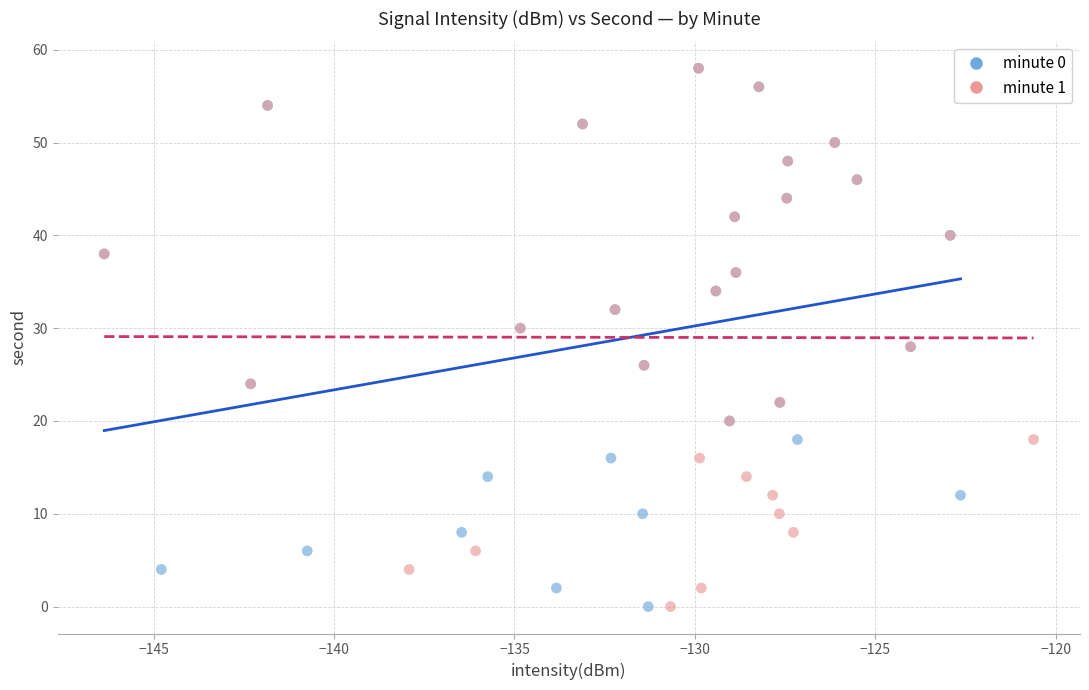

What are all the series names shown in the legend?

minute 0, minute 1